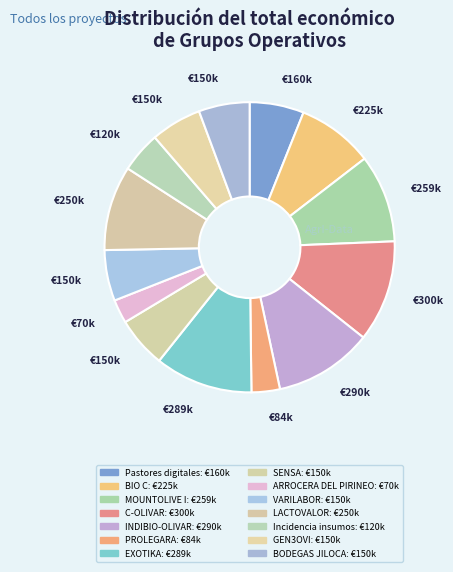

How many segments does this pie chart have?

14